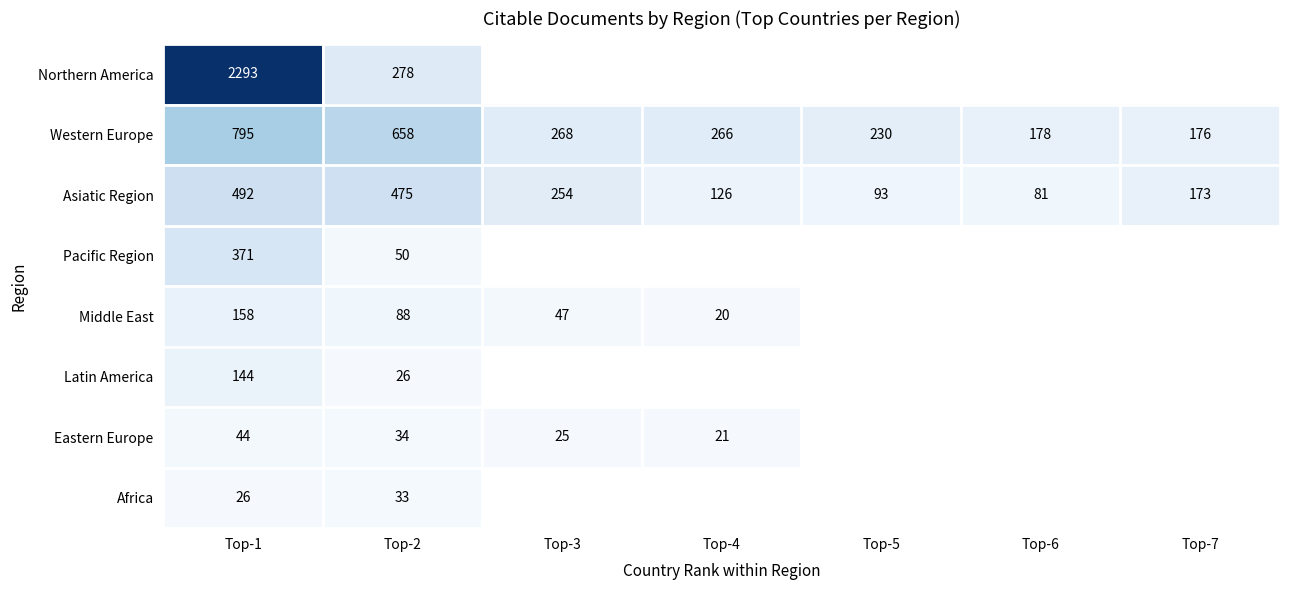

True or false: Asiatic Region has a value of 873 at Top-1.

False